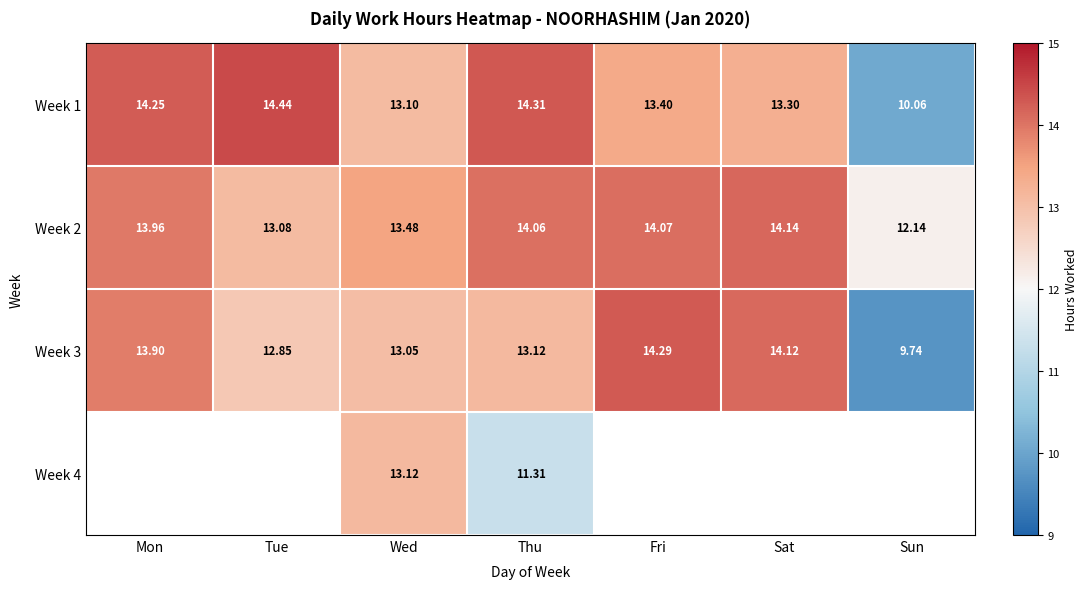

How many series are shown in this chart?

4